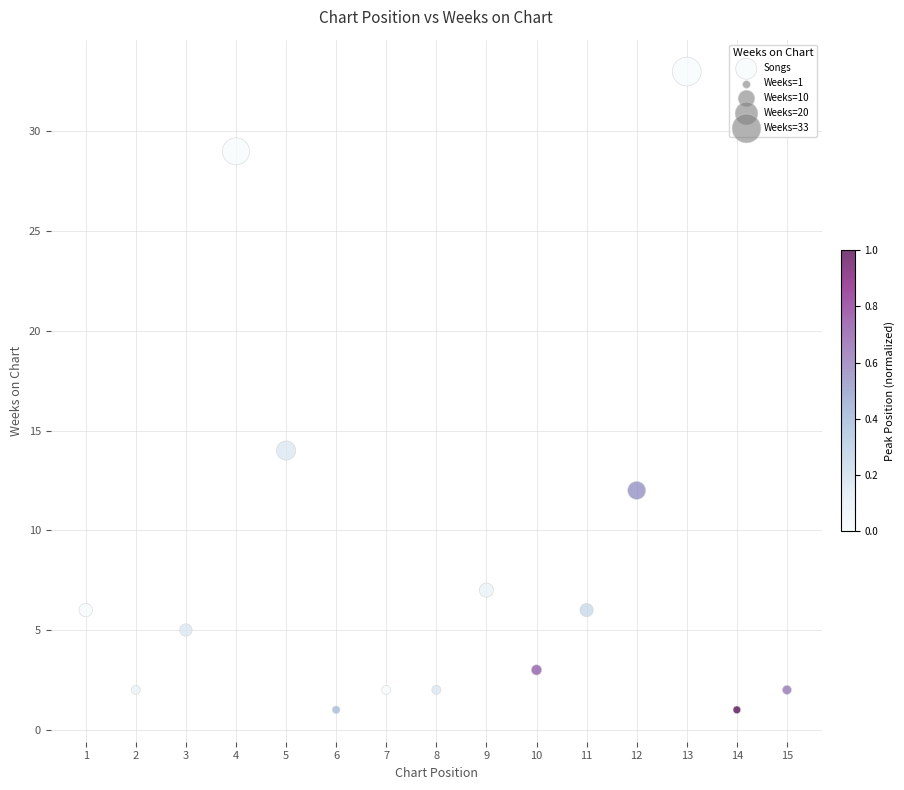

What is the range of Y values (max minus min)?

32